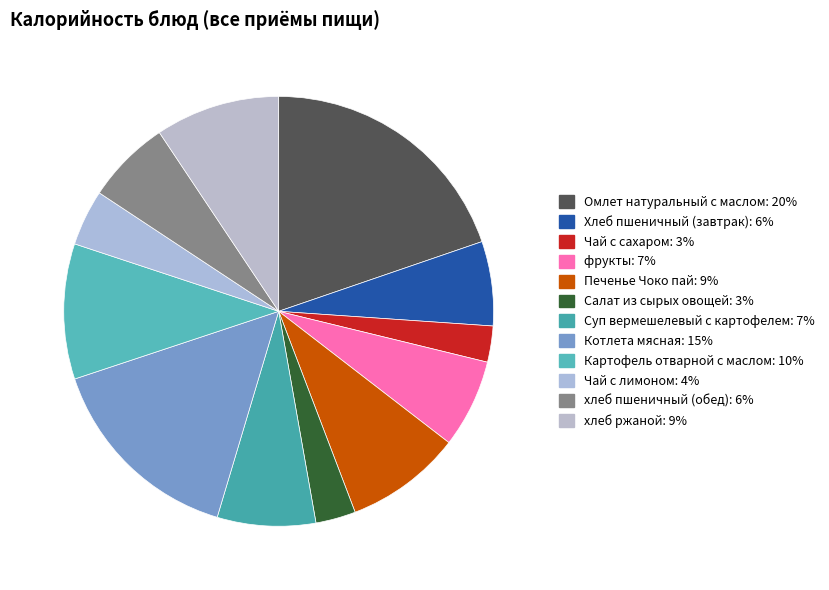

What percentage is NOT represented by Суп вермешелевый с картофелем?

92.6%